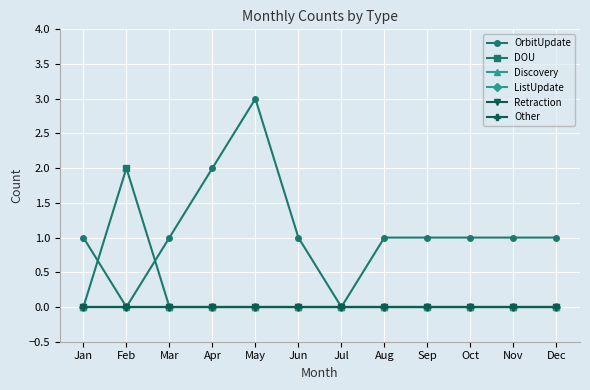

Which category has the lowest value in the OrbitUpdate series?

Feb